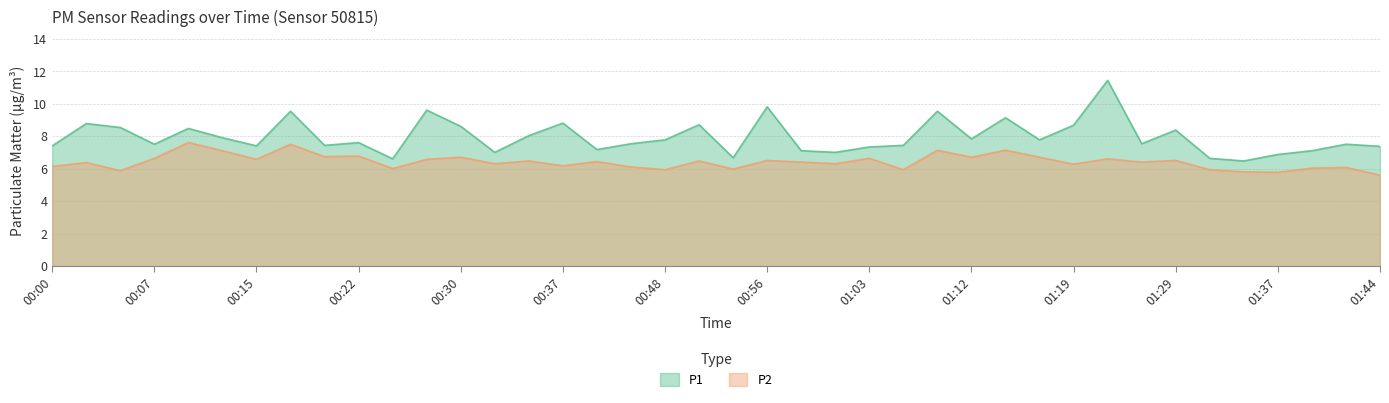

True or false: P1 and P2 intersect in this chart.

False